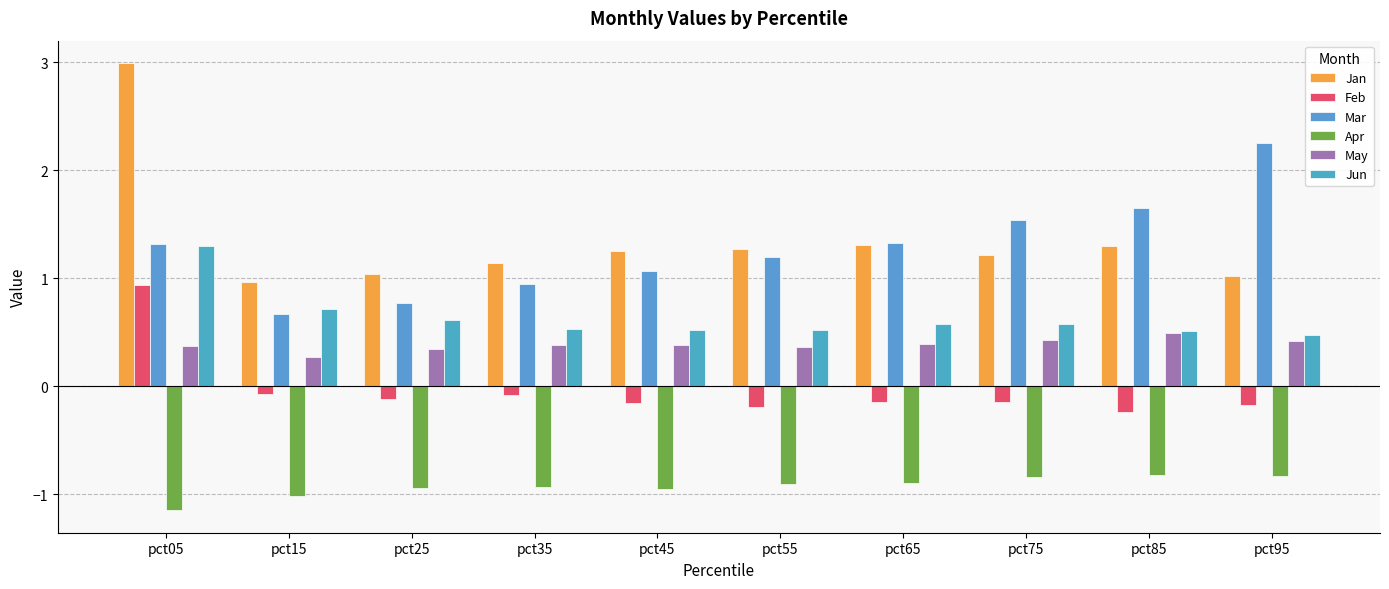

How many distinct data groups are displayed?

6